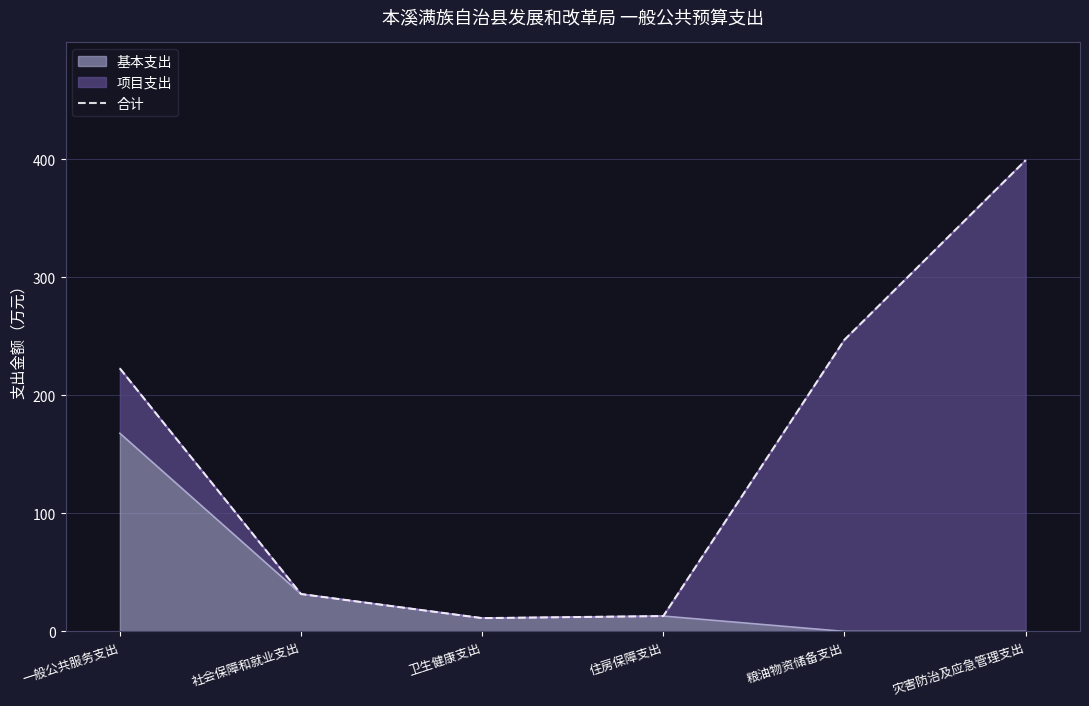

What is the label of the 2nd point from the left?

社会保障和就业支出